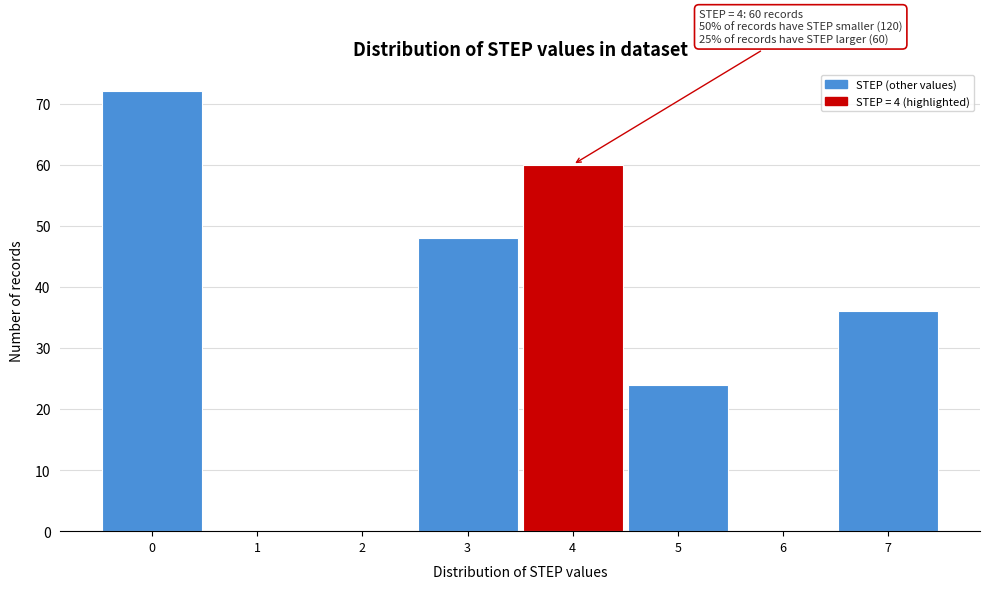

Over which range of the x-axis is the bar tallest?

-0.5 to 0.5